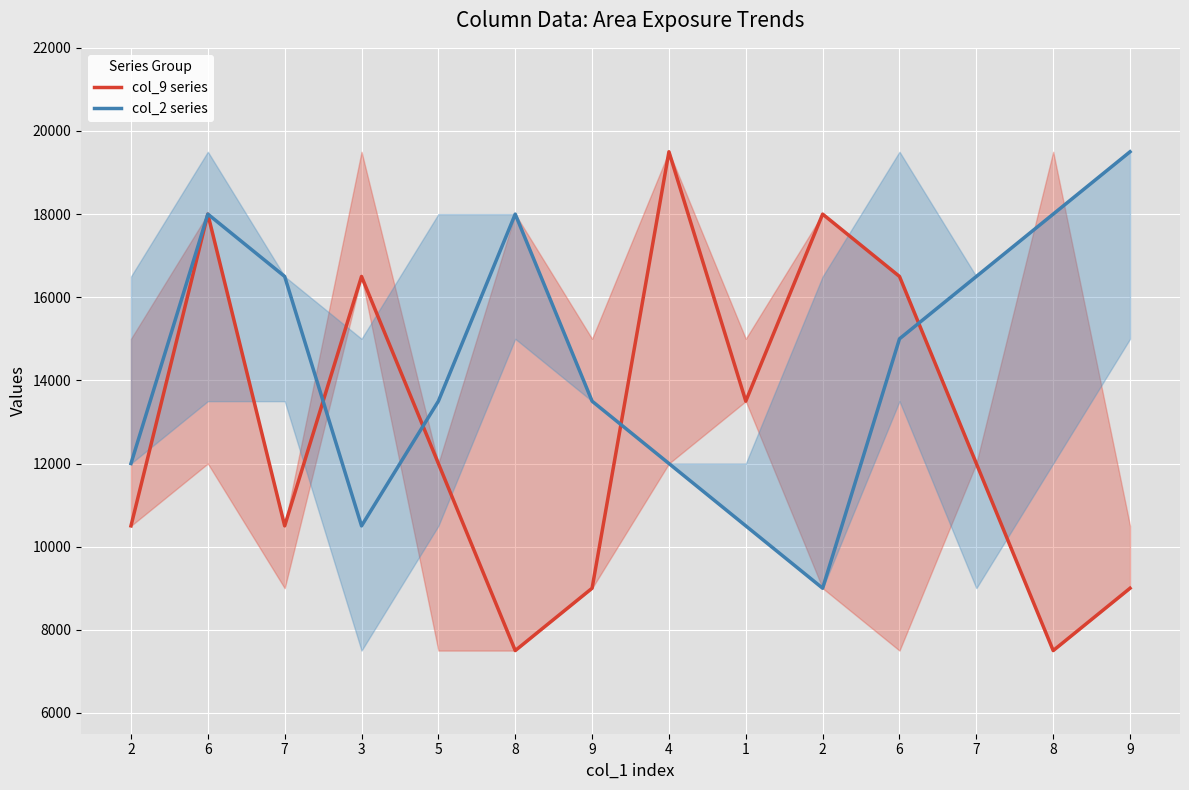

Between which two adjacent categories do col_9 series and col_2 series first intersect?

7 and 3